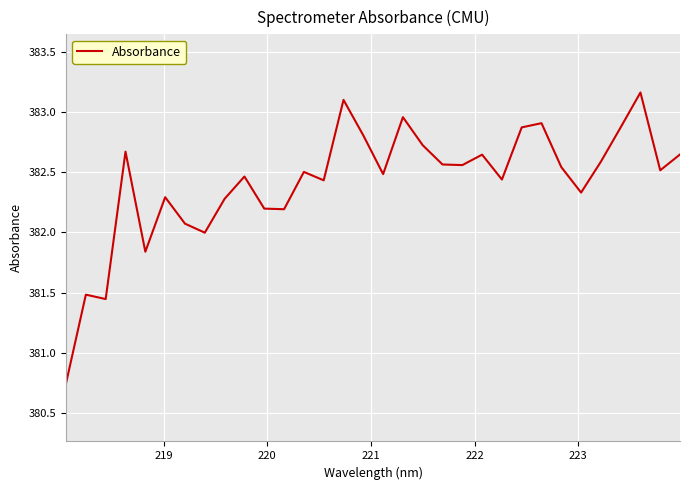

Does the chart have visible grid lines?

Yes